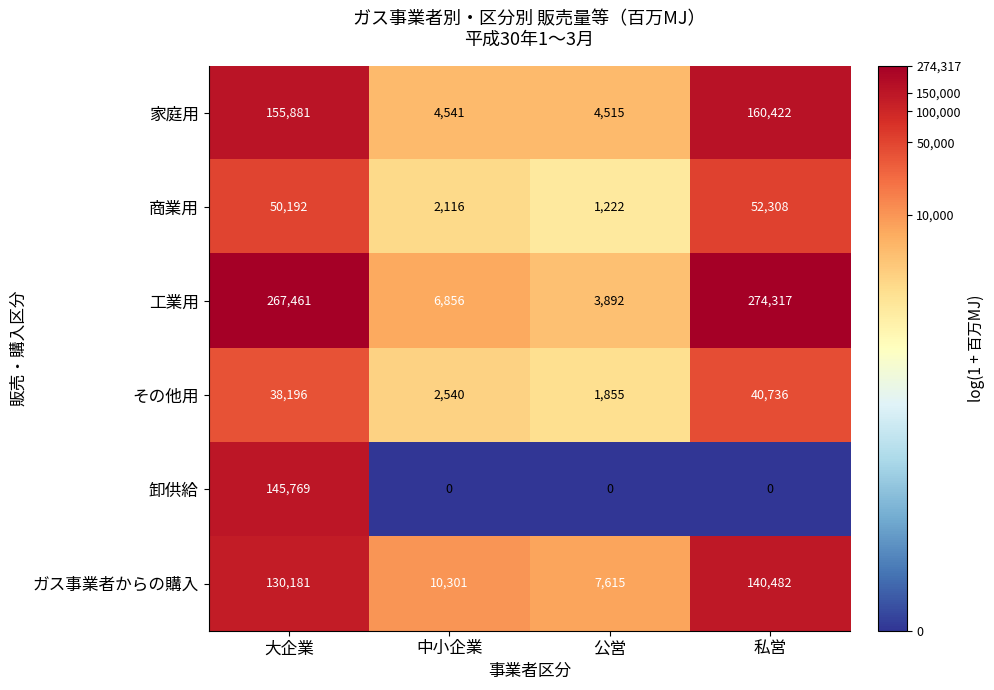

What is the sum of all 工業用 values?

552526